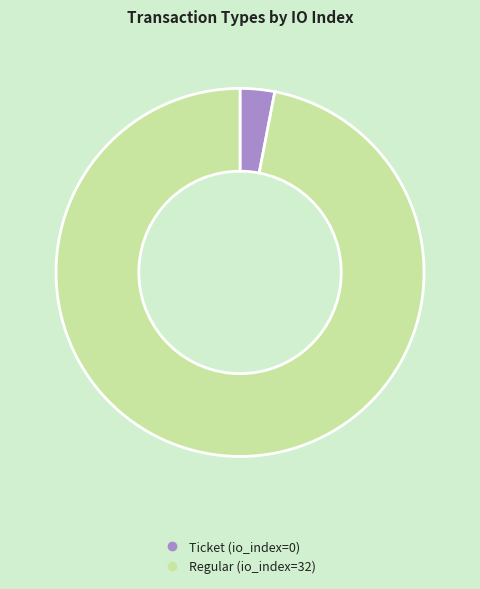

Which category has the smallest portion of the pie?

Ticket